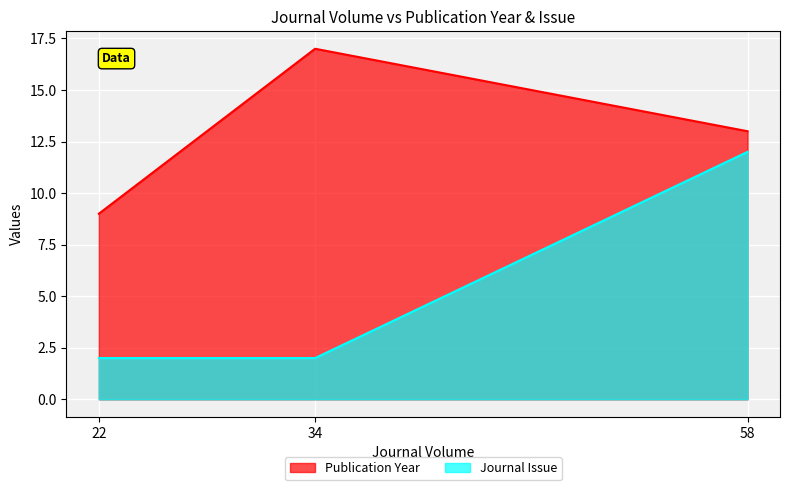

Reading left to right, what are all the values shown in this chart?

Publication Year: 9	17	13
Journal Issue: 2	2	12